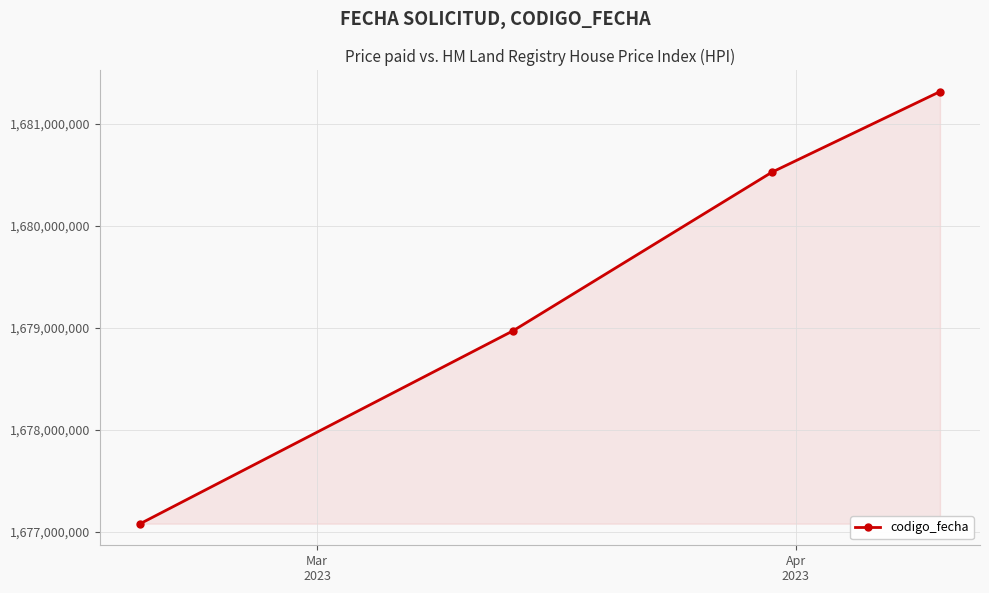

What is the value of the 3rd point from the left?

1680526989